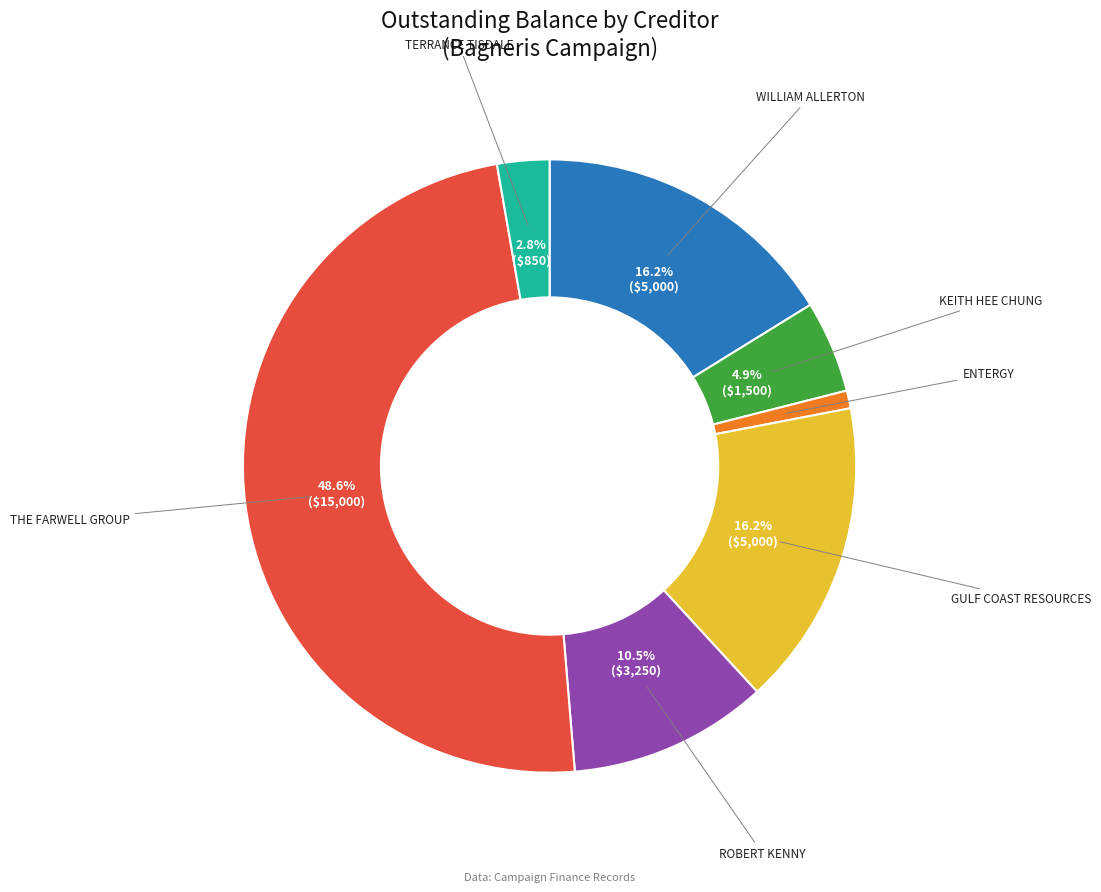

Is there any slice that represents more than half of the pie?

No